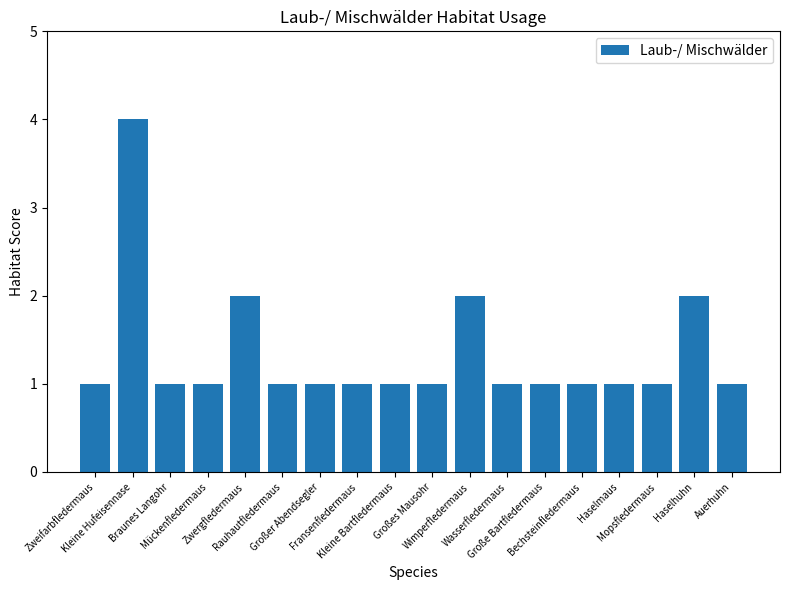

Is it true that the value at Mopsfledermaus is 1?

True